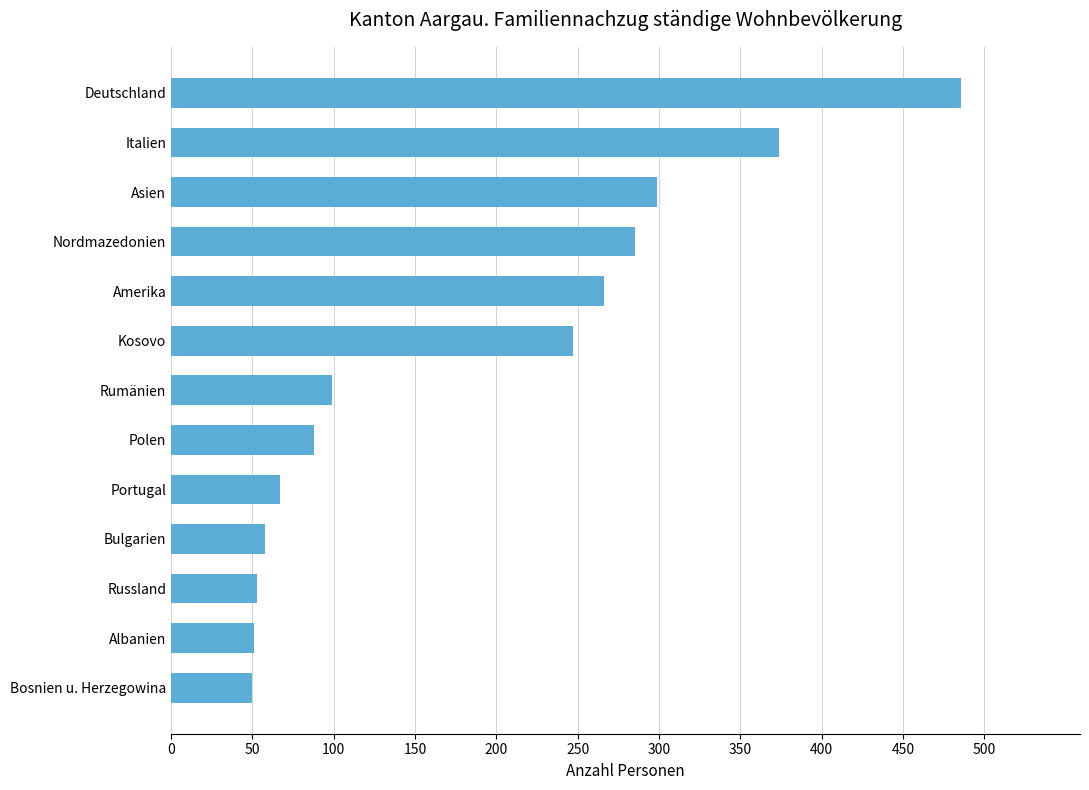

What is the difference between the values at Albanien and Kosovo?

196